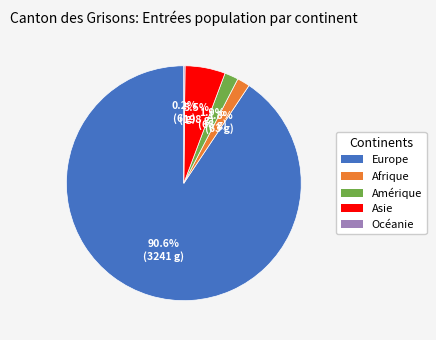

How much of the chart is everything except Amérique?

98.1%